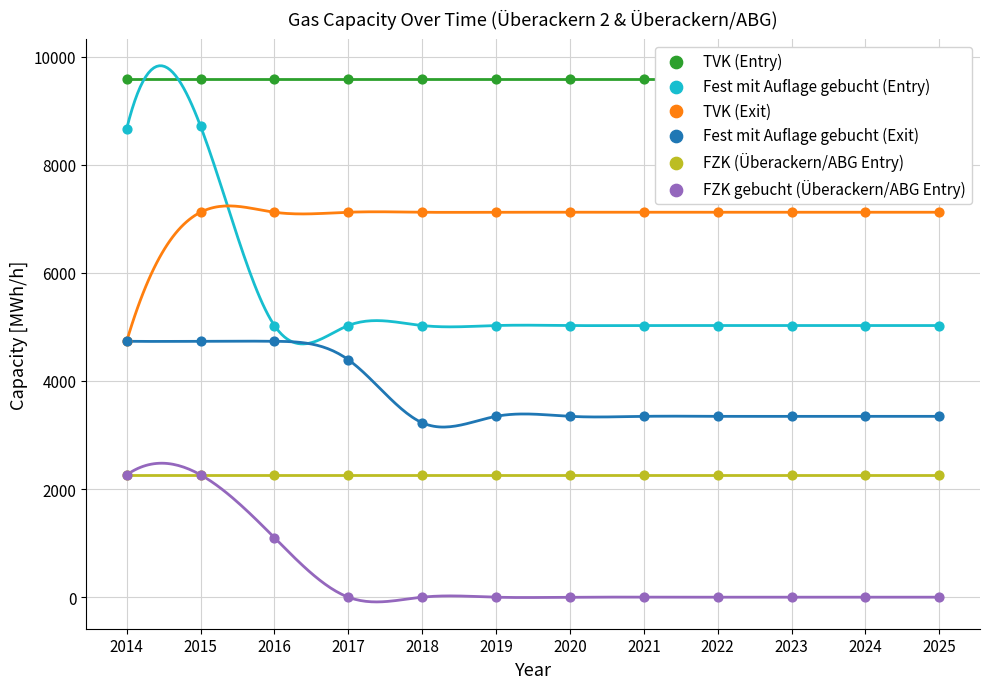

At how many categories does at least one series exceed 6762?

12